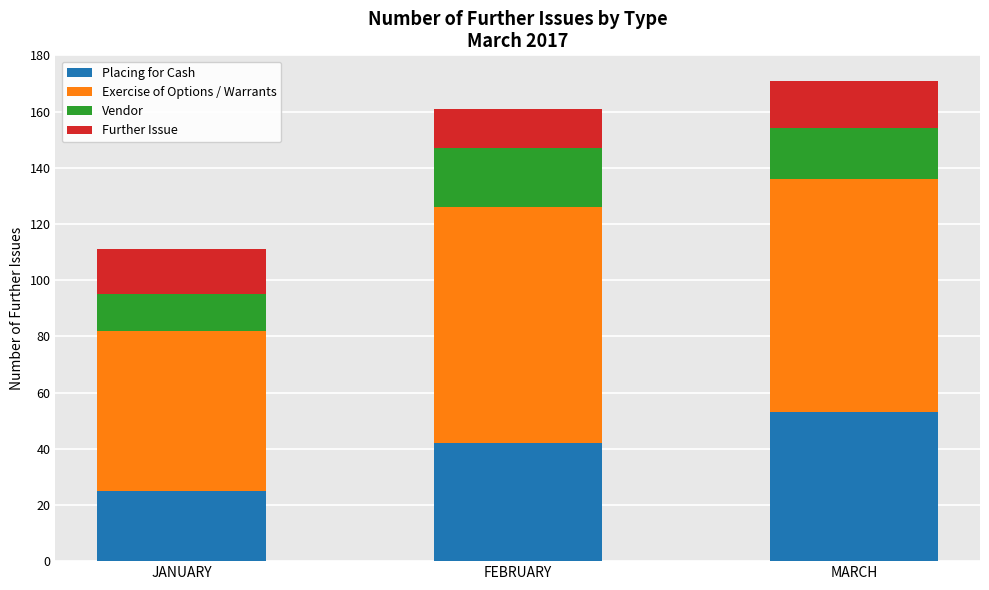

List the labels in order of Placing for Cash value, largest first.

MARCH, FEBRUARY, JANUARY